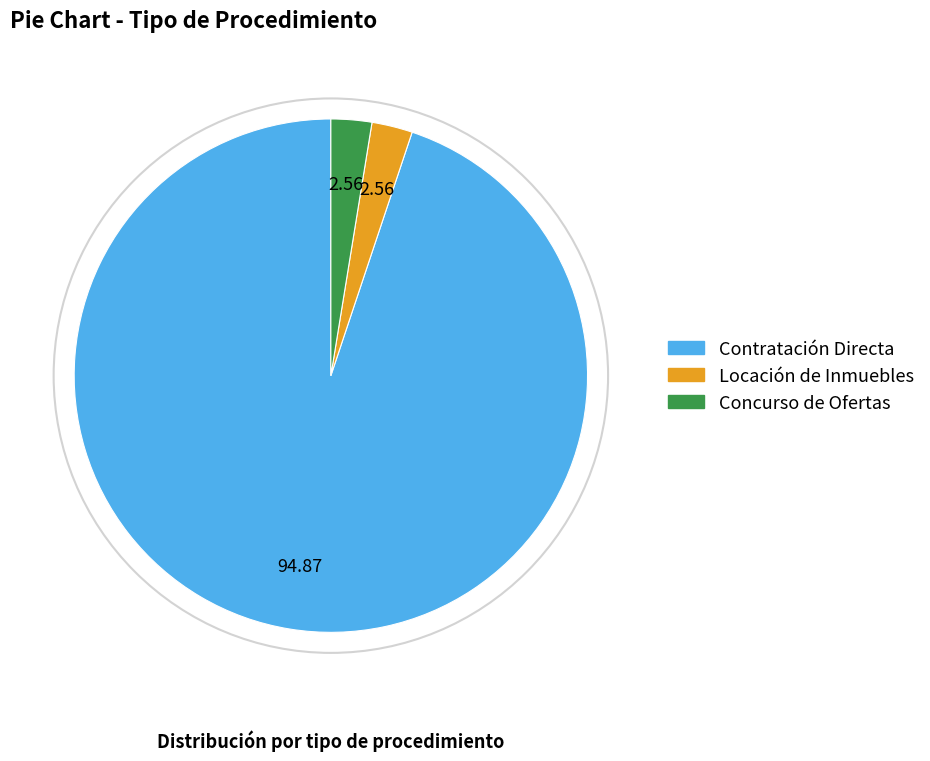

Is it true that Concurso de Ofertas is 10% of the pie?

False